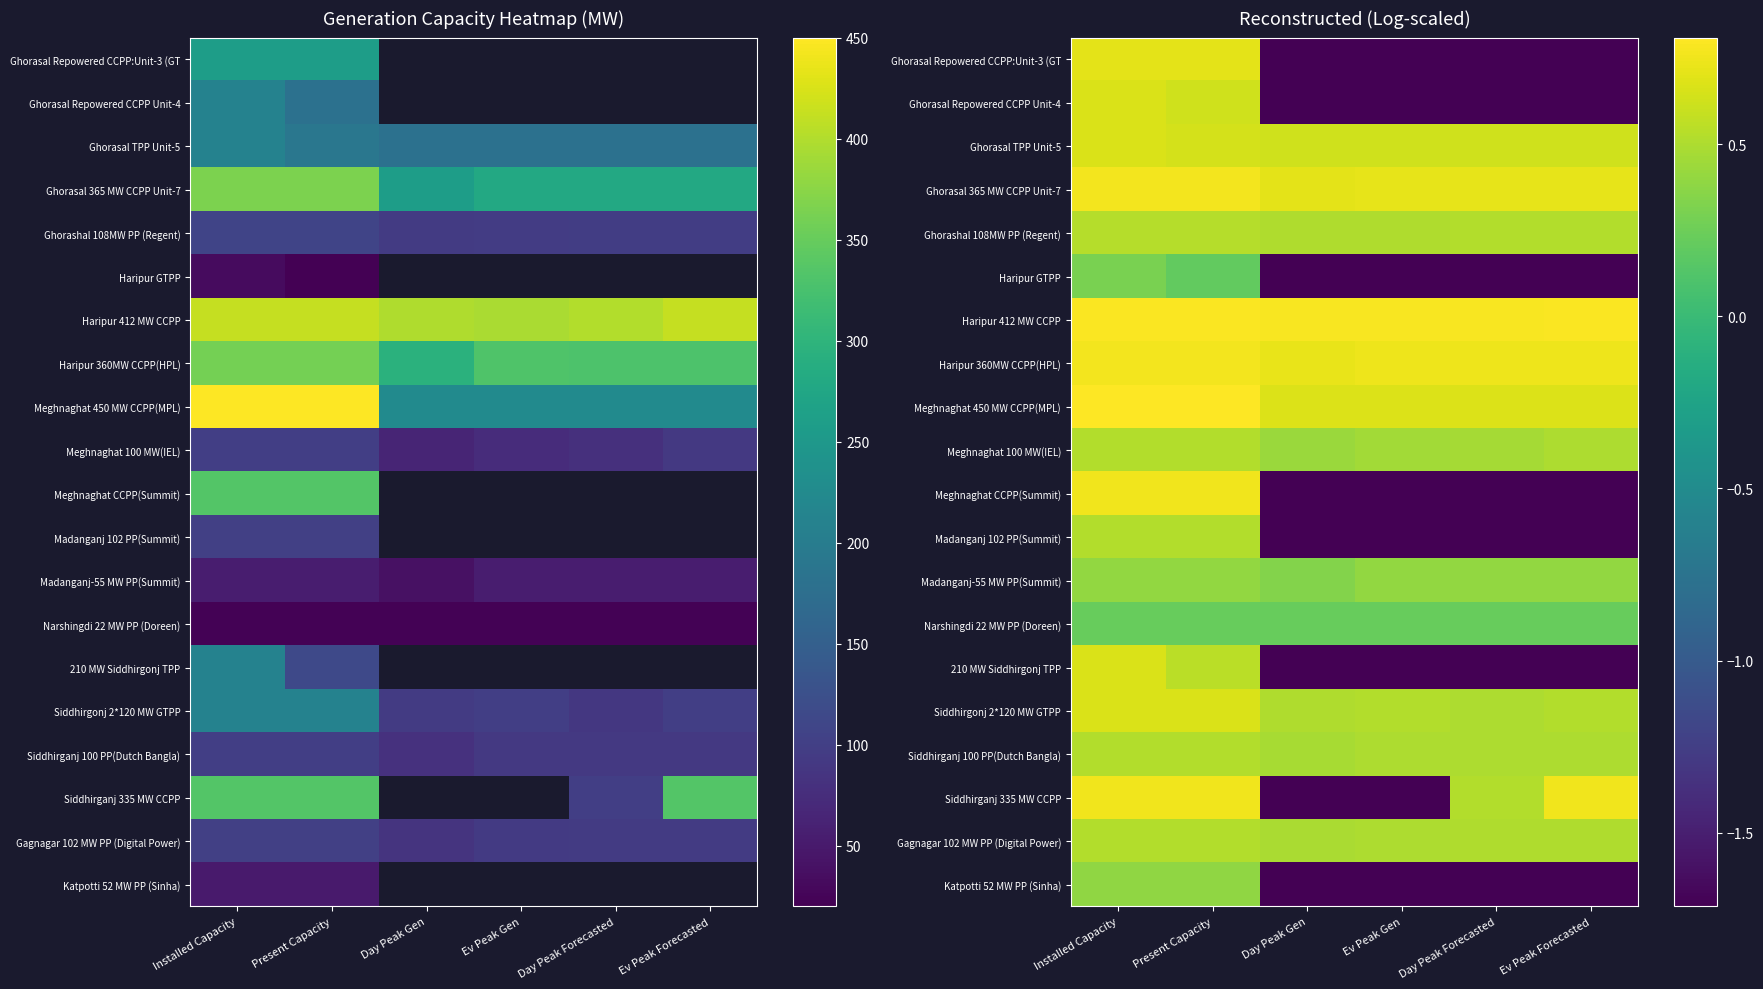

What is the approximate value of 210 MW Siddhirgonj TPP at Ev Peak Gen?

-1.7